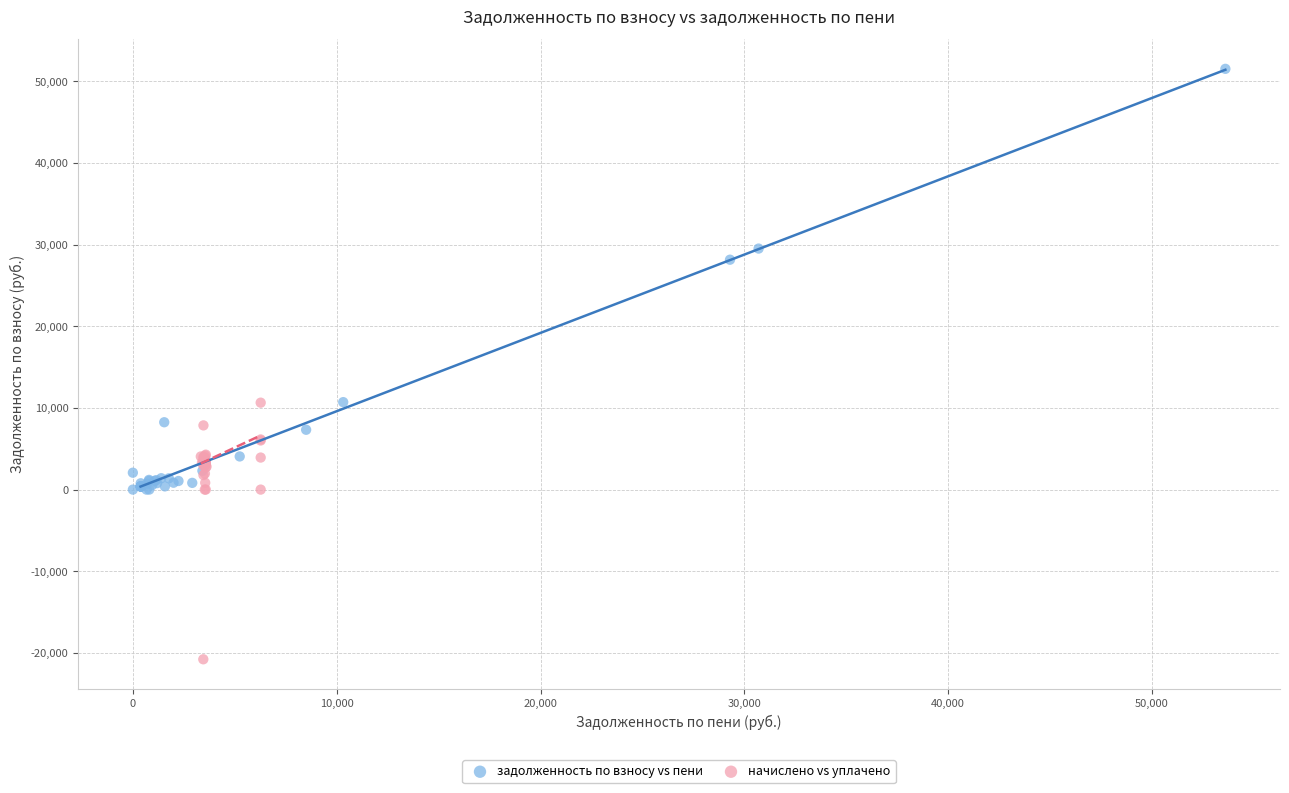

Which series contains the highest Y value?

задолженность по взносу vs пени